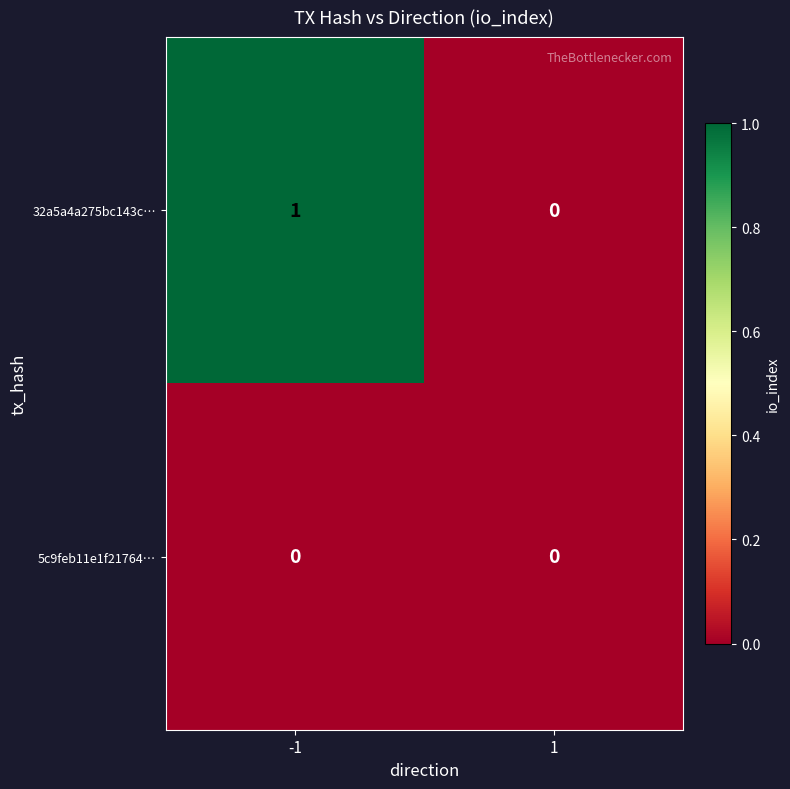

Reading right to left, transcribe all the data shown in this chart.

32a5a4a275bc143c…: 0	1
5c9feb11e1f21764…: 0	0